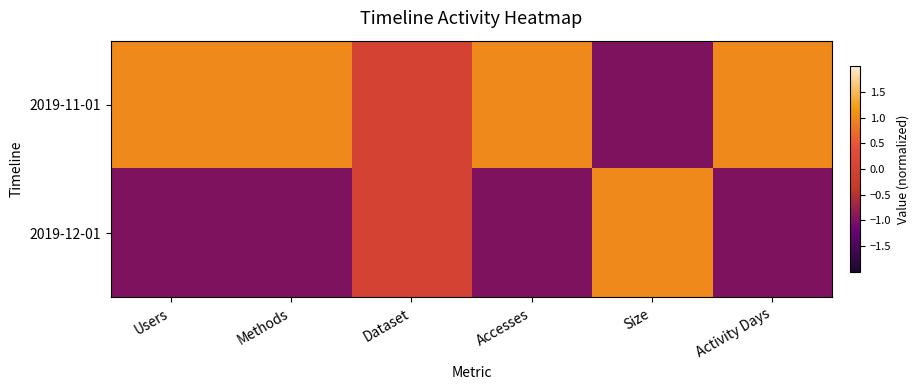

List the series in order of their overall mean, highest first.

2019-11-01, 2019-12-01